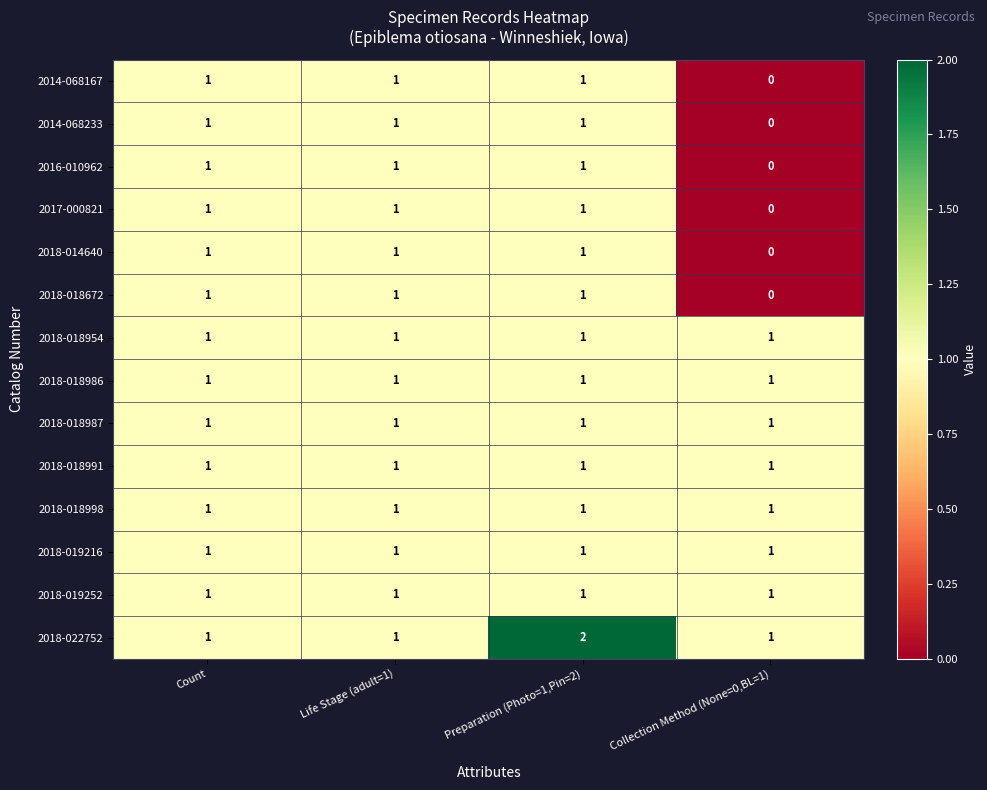

What is the total value across all series at Count?

14